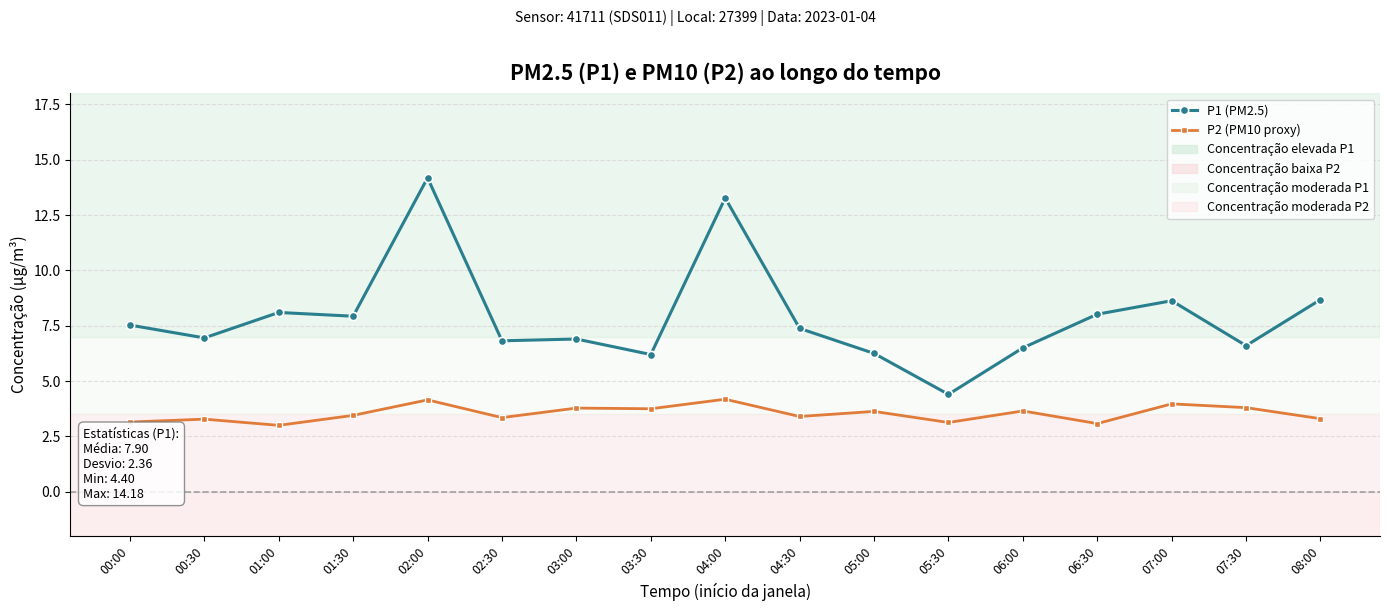

What is the maximum value for P2 (PM10 proxy)?

4.2